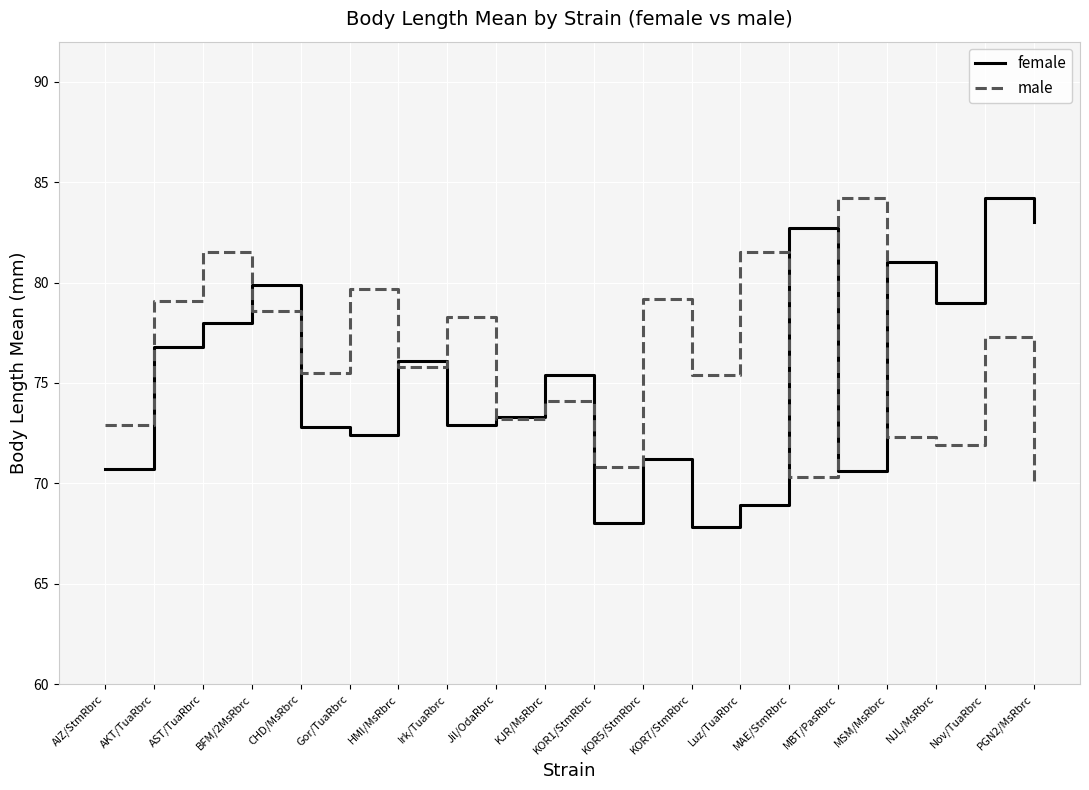

The male series shows 119.0 at Nov/TuaRbrc. True or false?

False